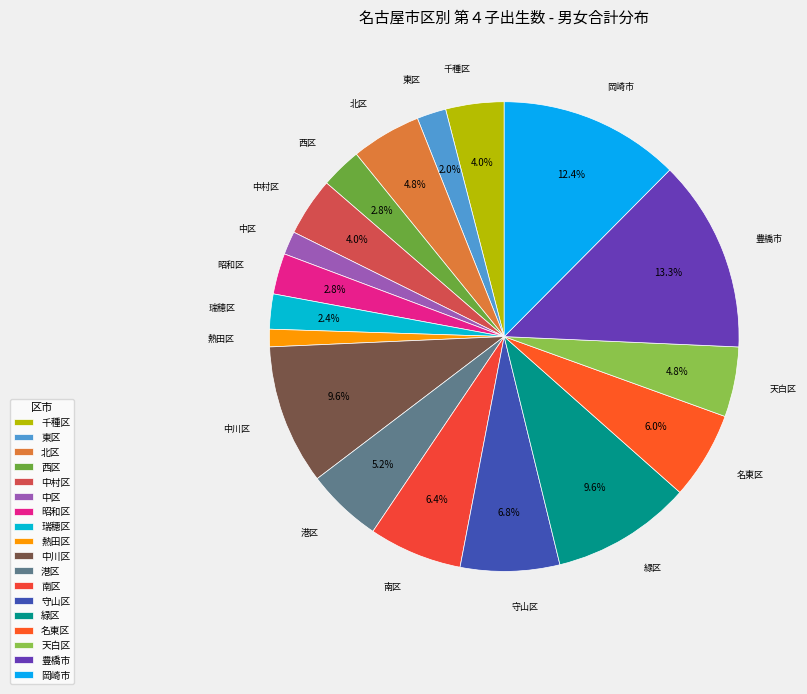

Is 天白区 the majority of the pie?

No